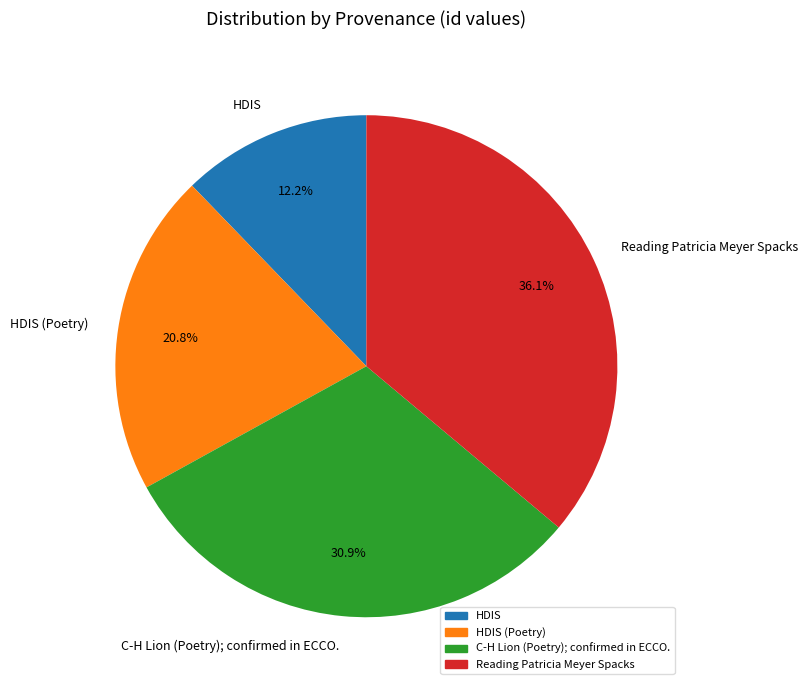

To the nearest percent, what is the difference between the Reading Patricia Meyer Spacks and HDIS (Poetry) slice percentages?

15%